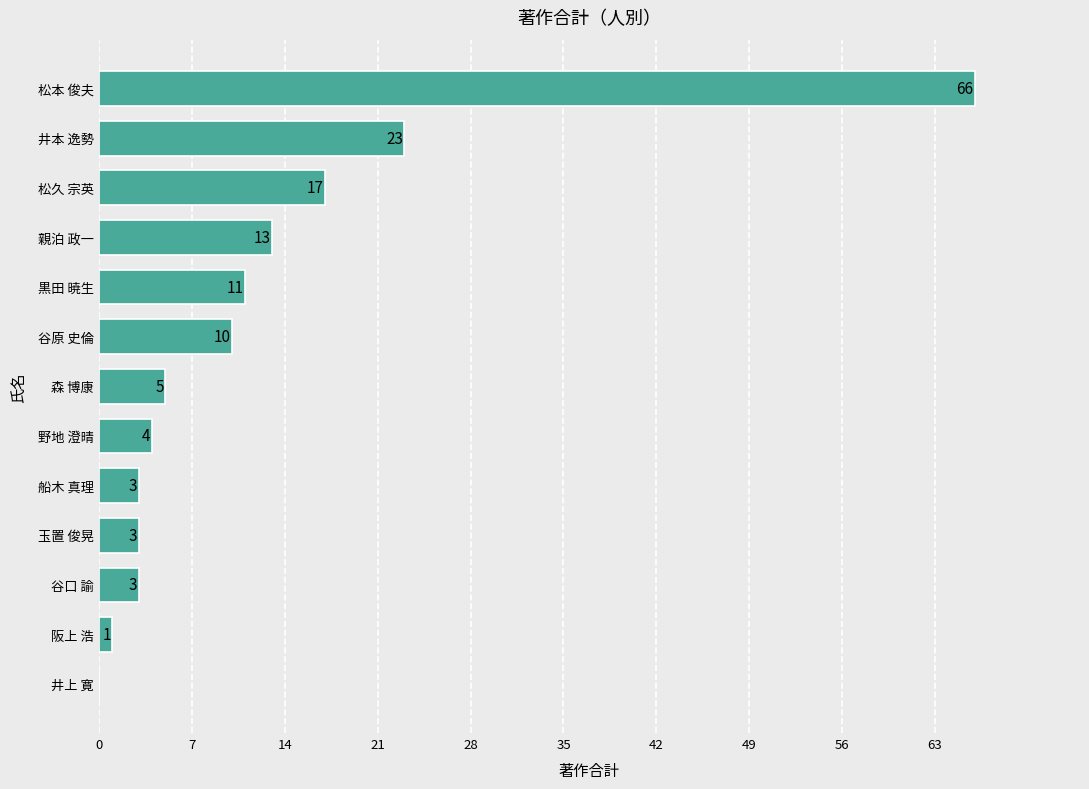

Are the bars horizontal?

Yes